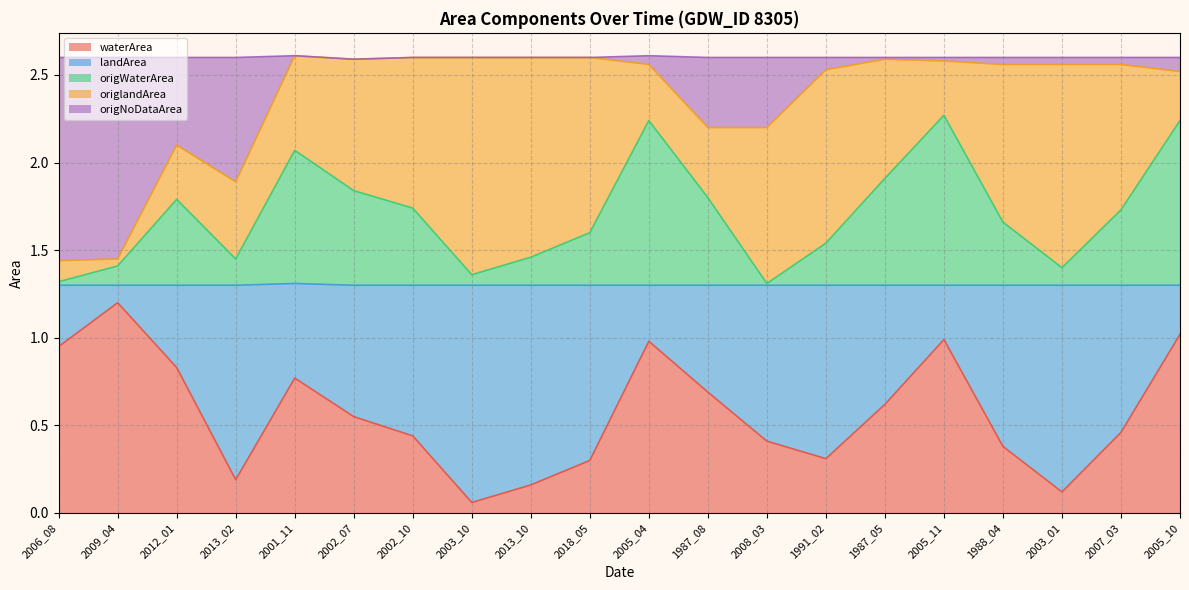

True or false: origNoDataArea and waterArea intersect in this chart.

False